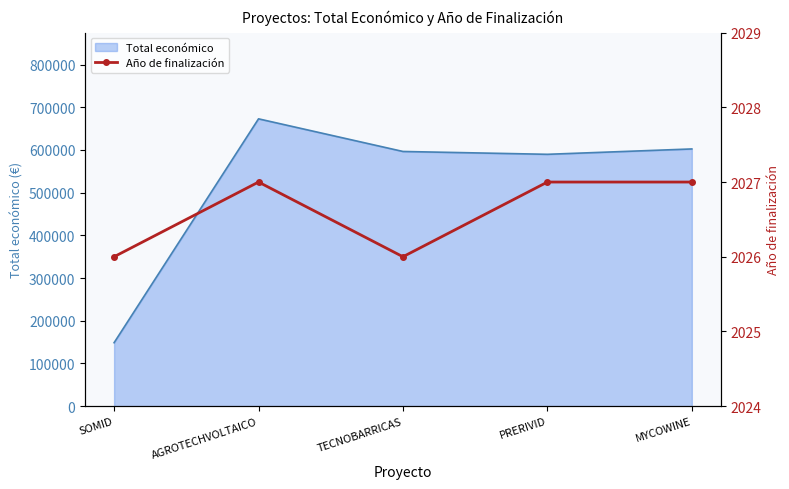

At which category does the chart reach its minimum across all series?

SOMID